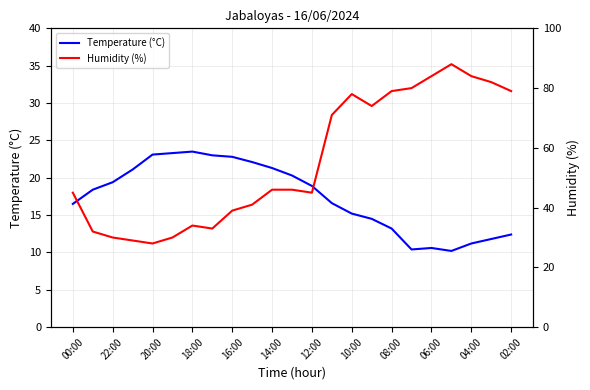

What is the lowest value of the Temperature (°C) series?

10.2